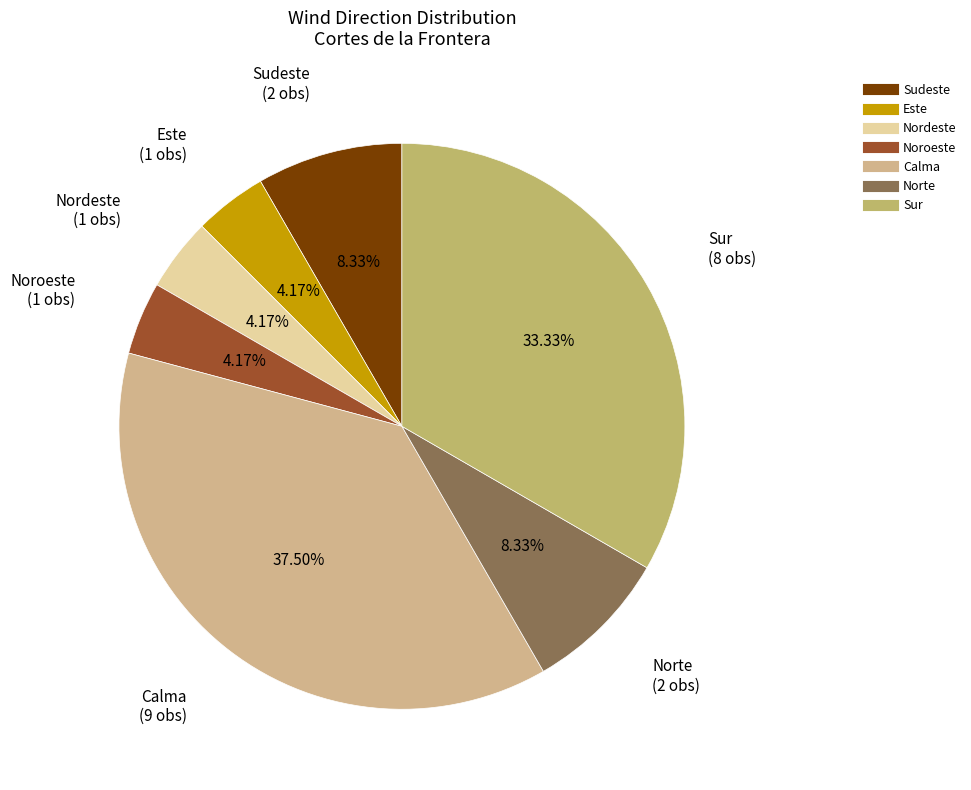

How many segments does this pie chart have?

7